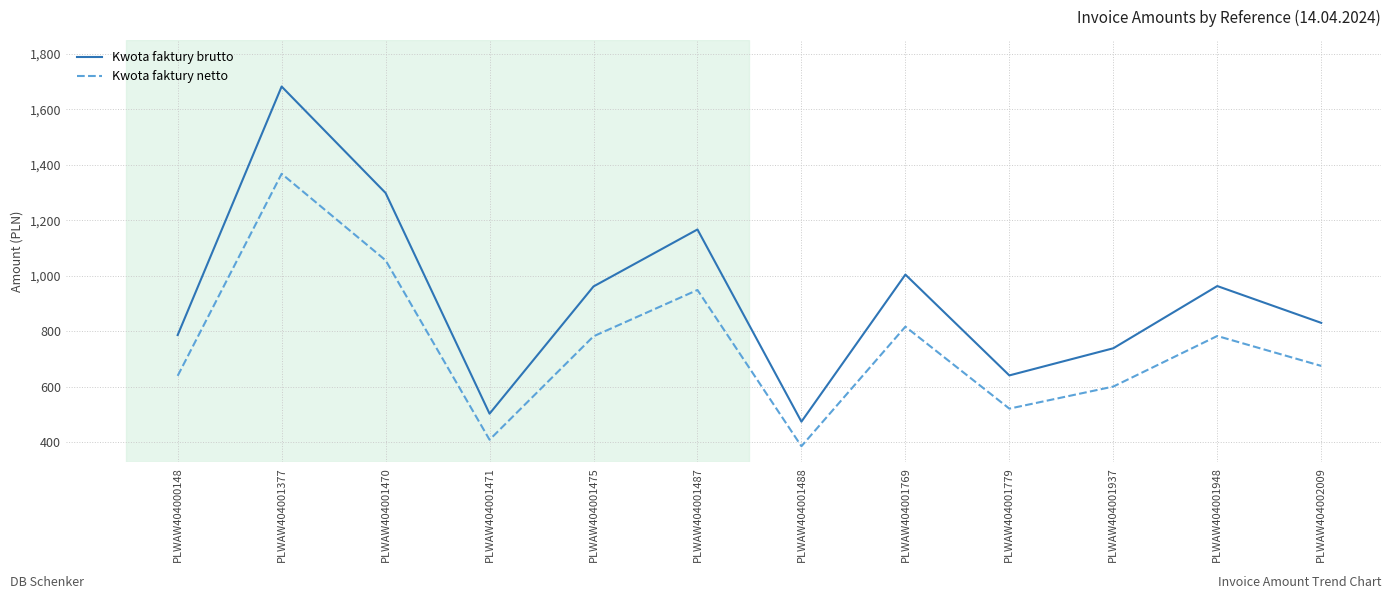

Where is the first local minimum for Kwota faktury brutto?

PLWAW404001471